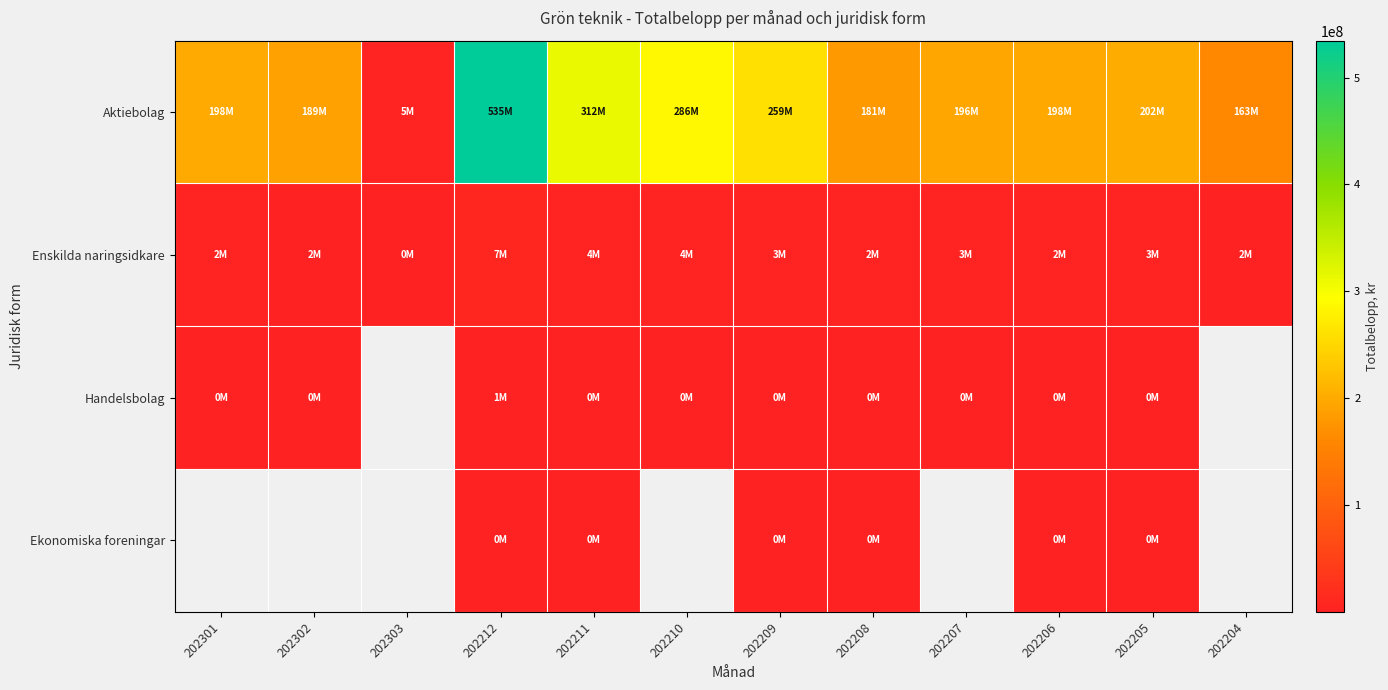

At which label does Enskilda naringsidkare reach its peak?

202212